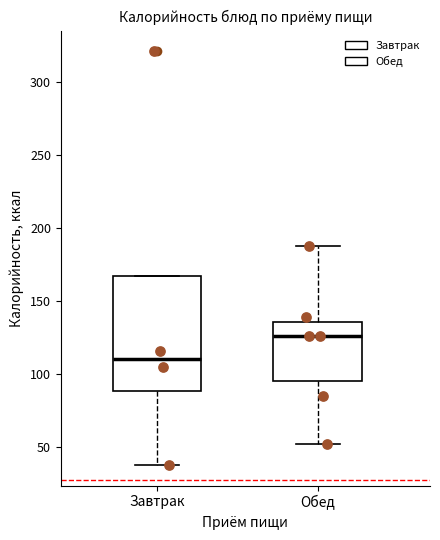

Which box is the tallest, from its lower edge to its upper edge?

Завтрак